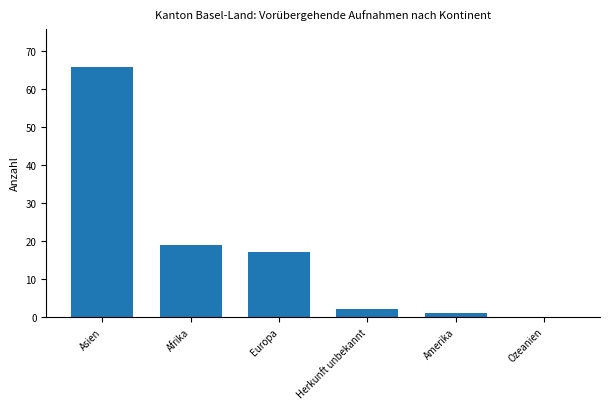

What is the sum of all values?

105